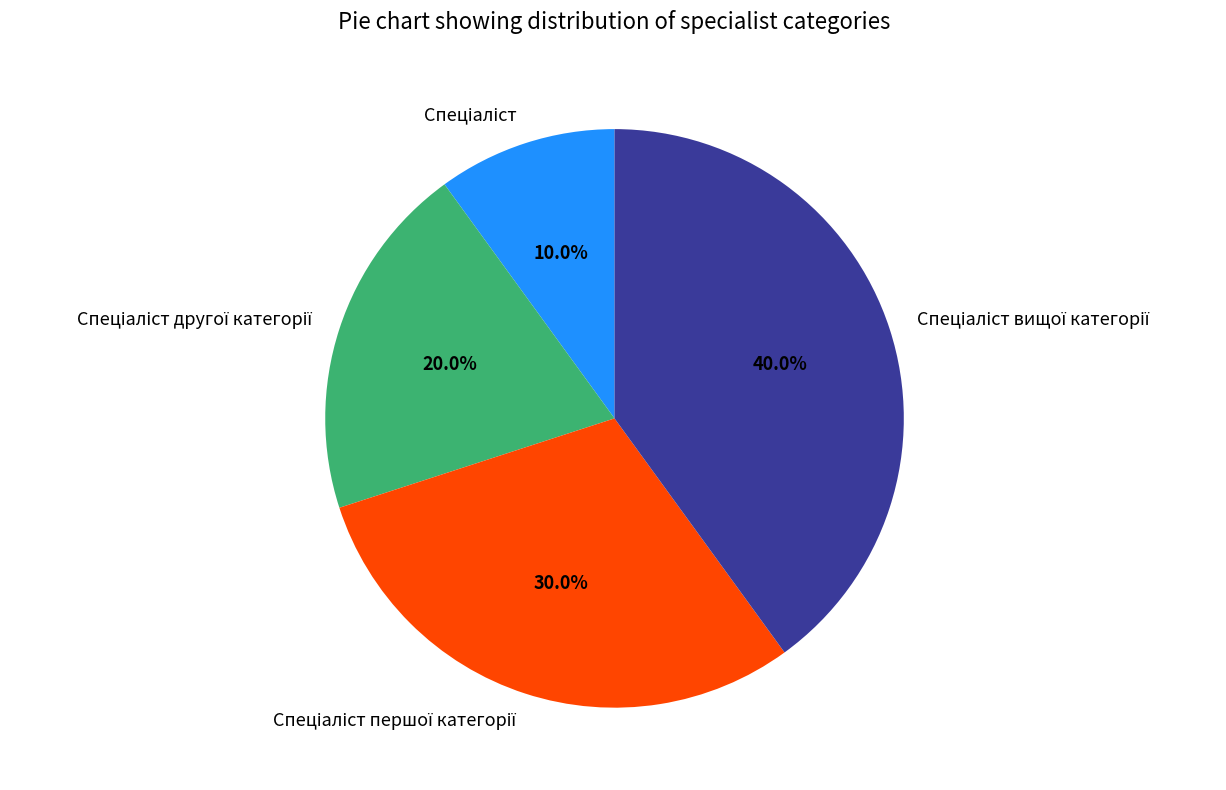

Is there any slice that represents more than half of the pie?

No